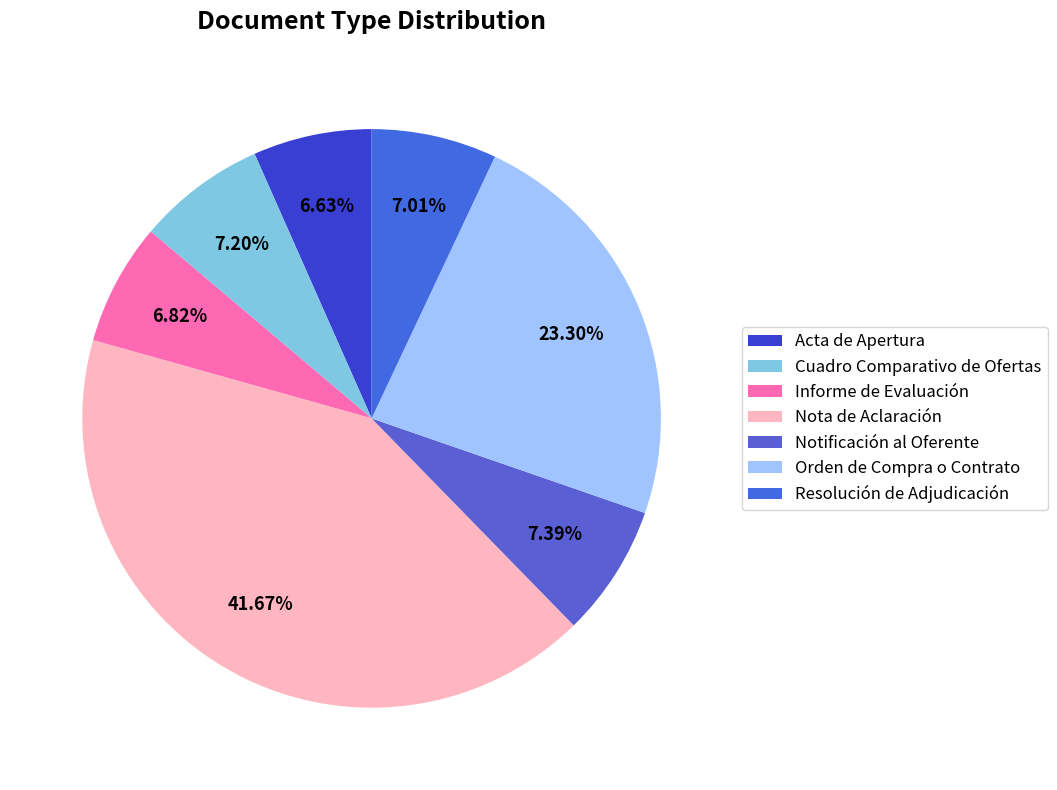

Which slice is the smallest?

Acta de Apertura